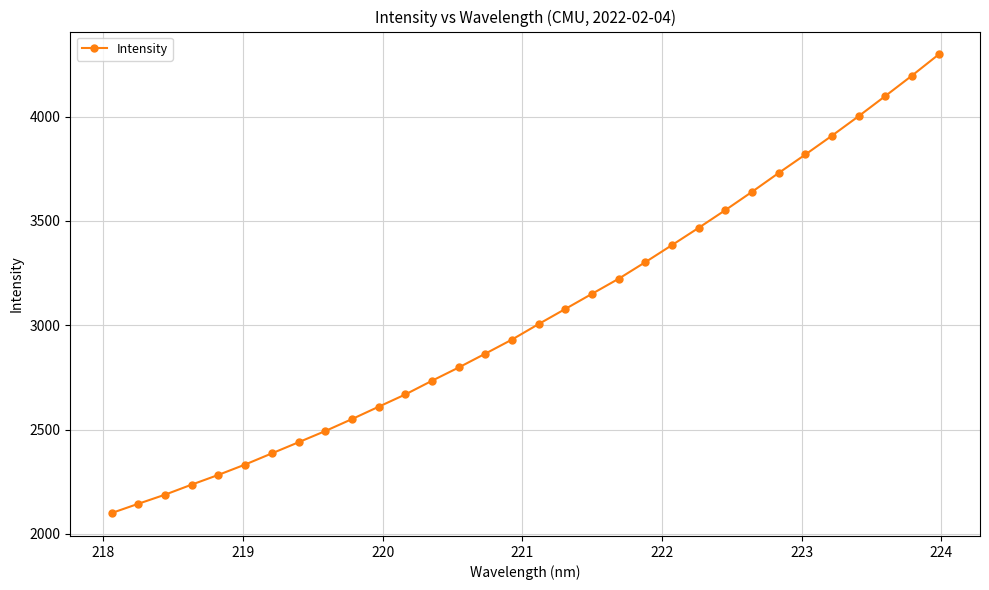

How many categories are shown in the chart?

32